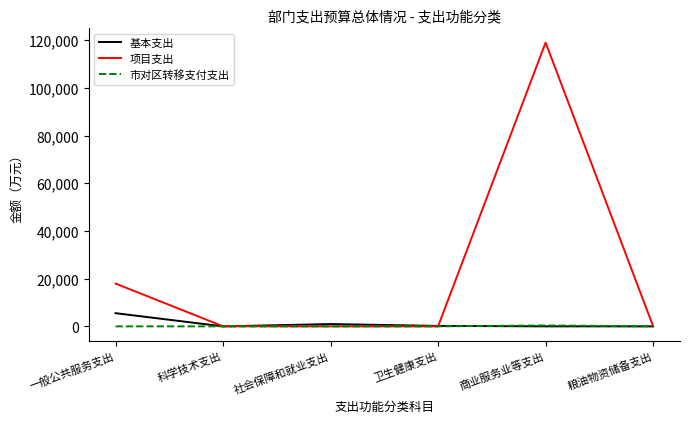

How many lines are shown in the chart?

3